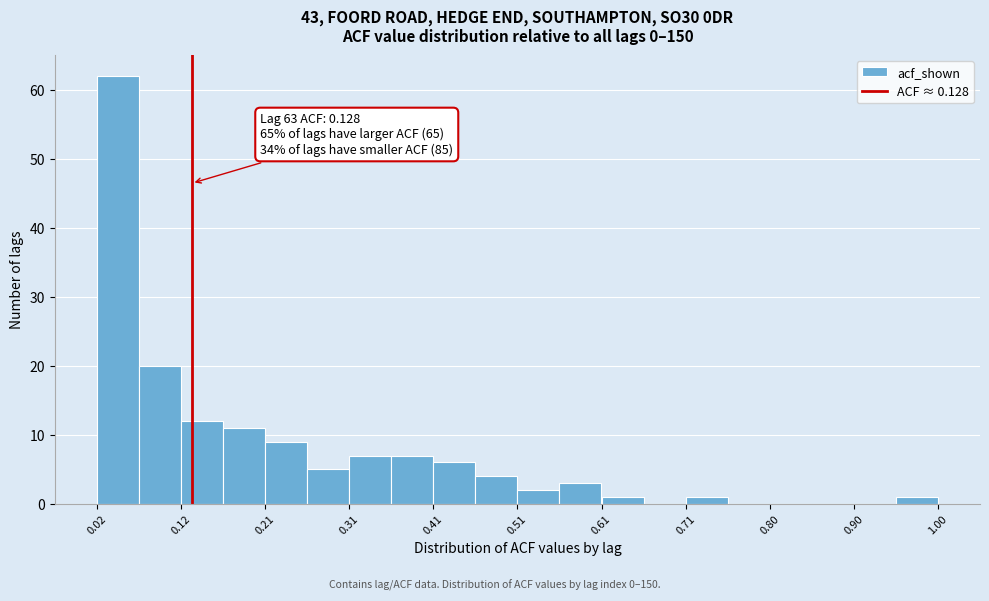

Over which range of the x-axis is the bar tallest?

0.02 to 0.07